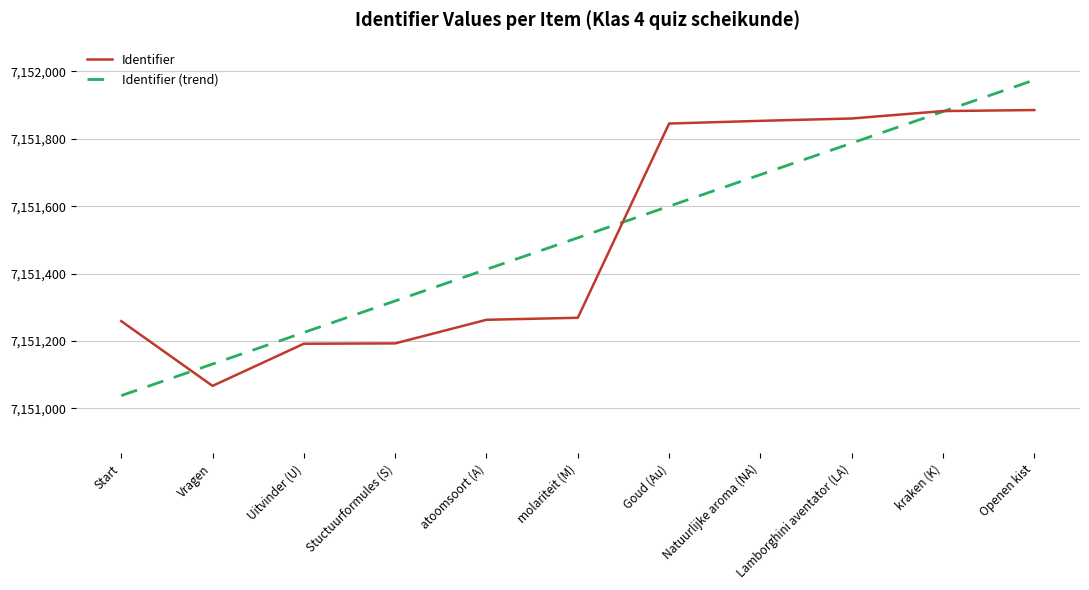

What is the difference between the Identifier (trend) values at Openen kist and kraken (K)?

93.6